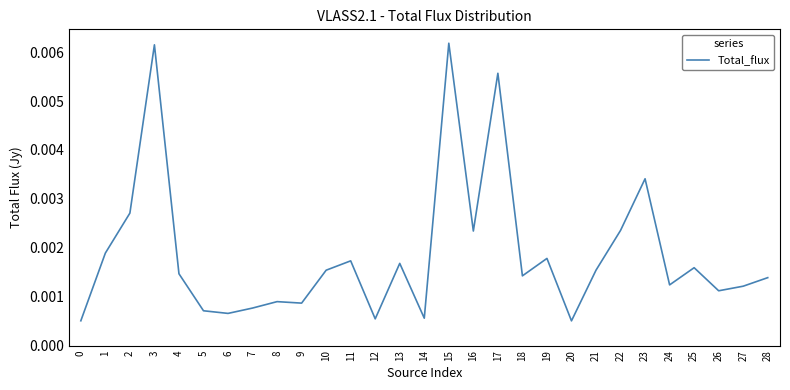

Between 8 and 6, which is larger?

8